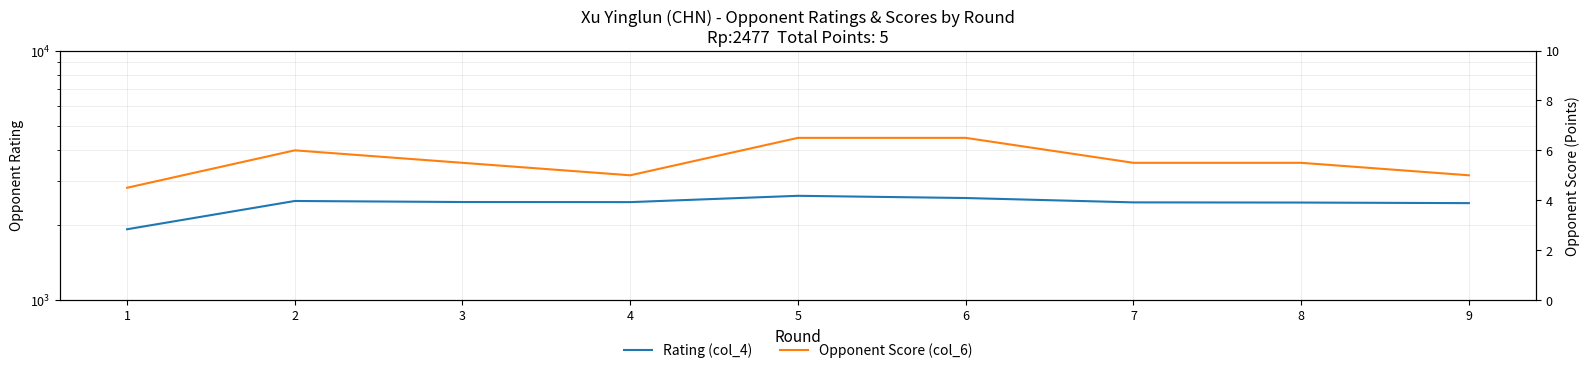

True or false: Rating (col_4) has more than 2 points higher than both neighbors.

False